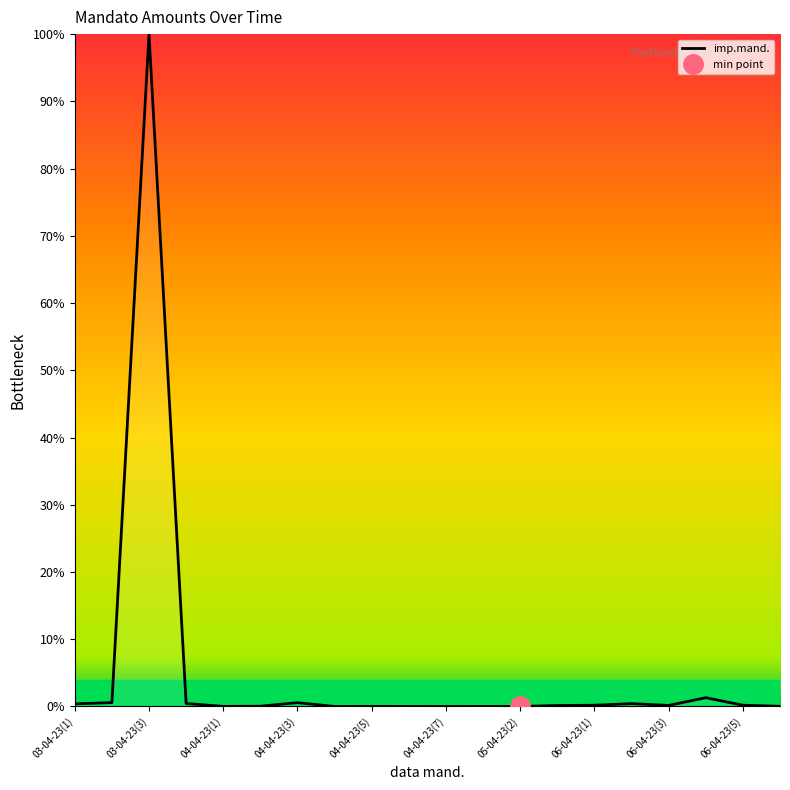

How many interior local valleys (lower than both neighbors) does the data have?

5